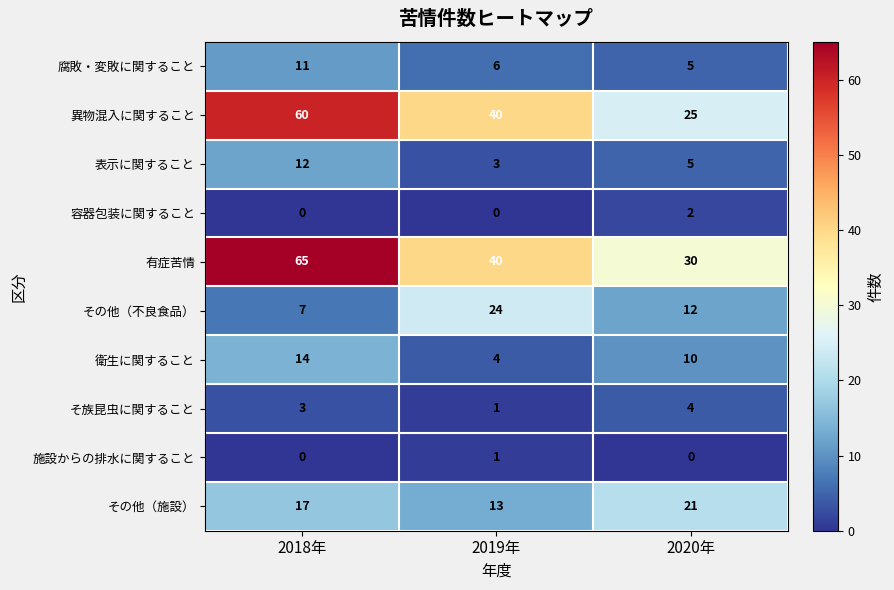

What is the total value across all series at 2018年?

189